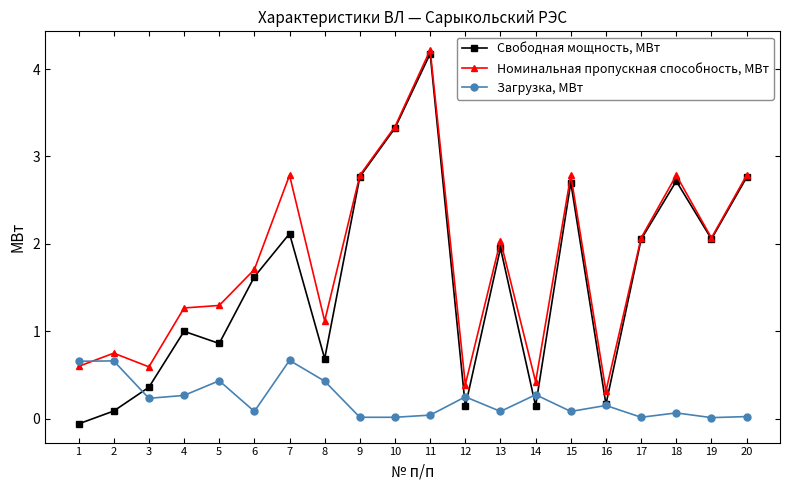

Where is the first local maximum for Номинальная пропускная способность, МВт?

2